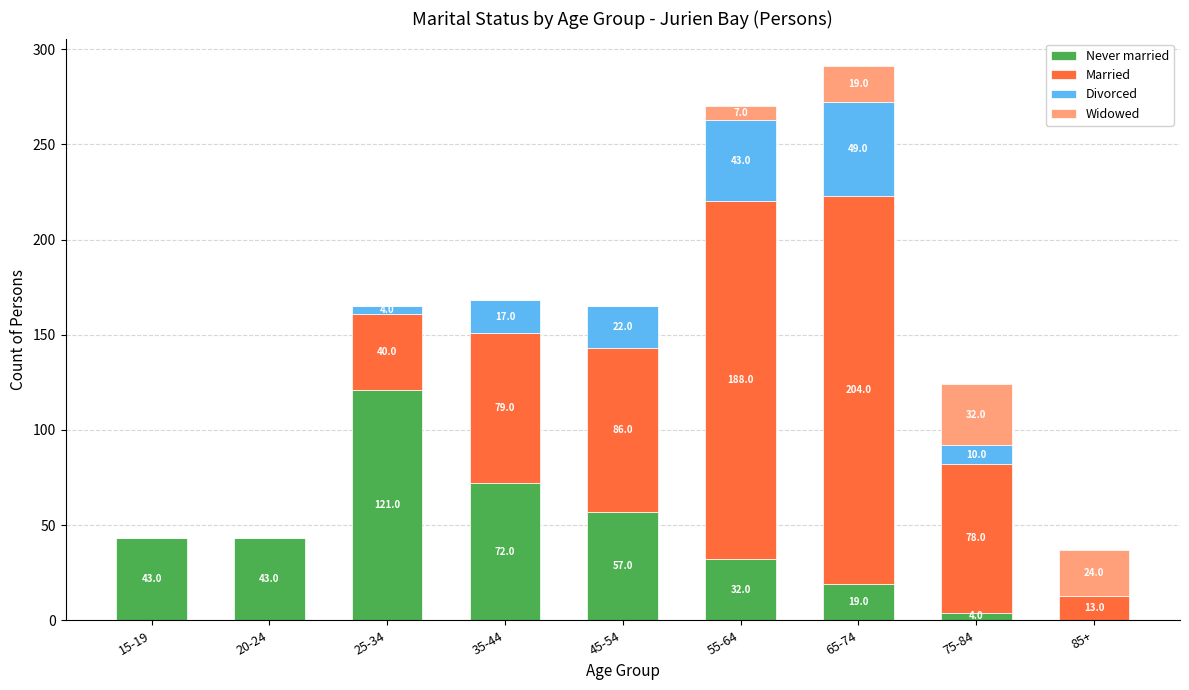

What is the total value across all series at 35-44?

168